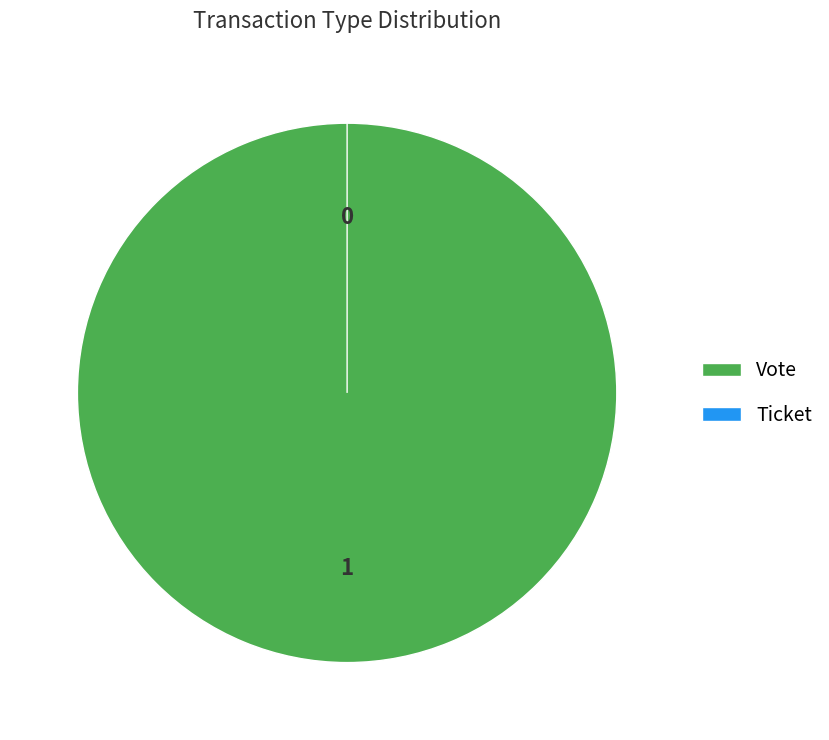

To the nearest percent, what is the difference between the largest and smallest slice percentages?

100%